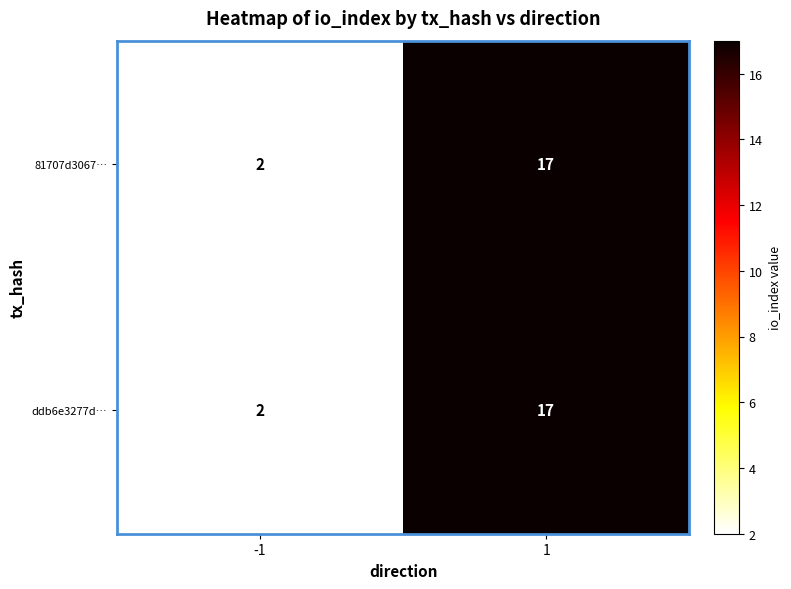

Reading left to right, extract all data points from this chart.

81707d3067…: 2	17
ddb6e3277d…: 2	17